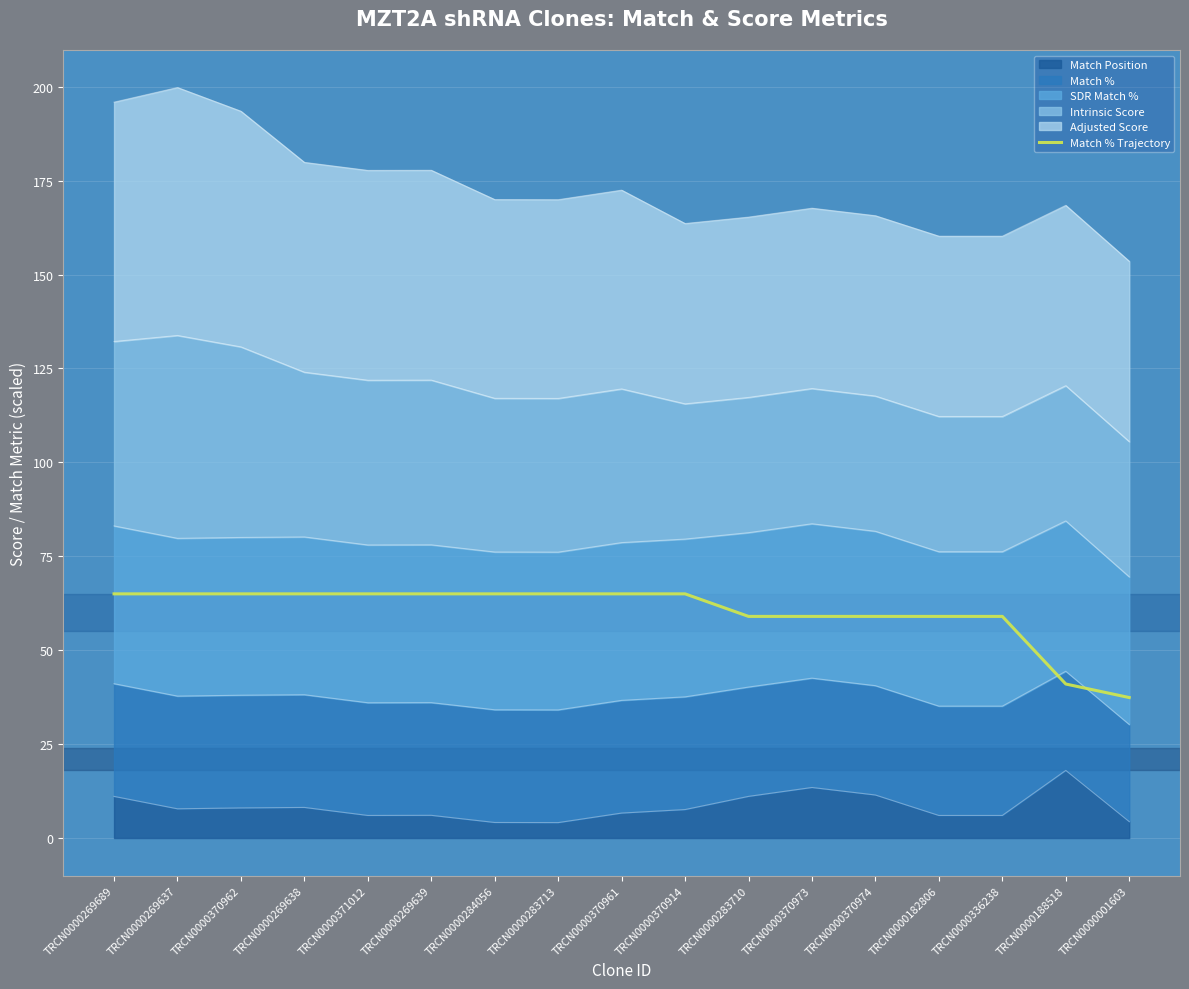

How many data points are less than 65?

7